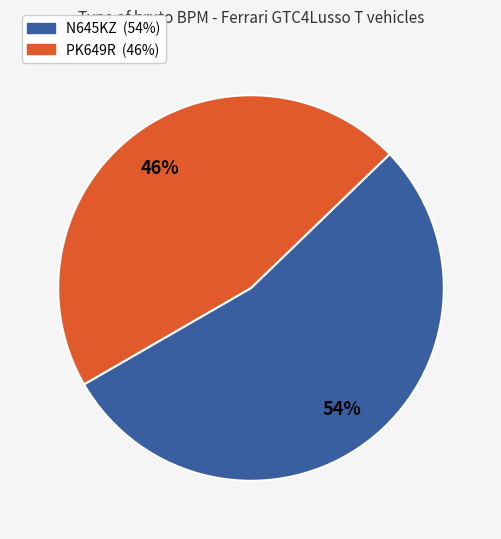

What is the smallest slice in the pie chart?

PK649R